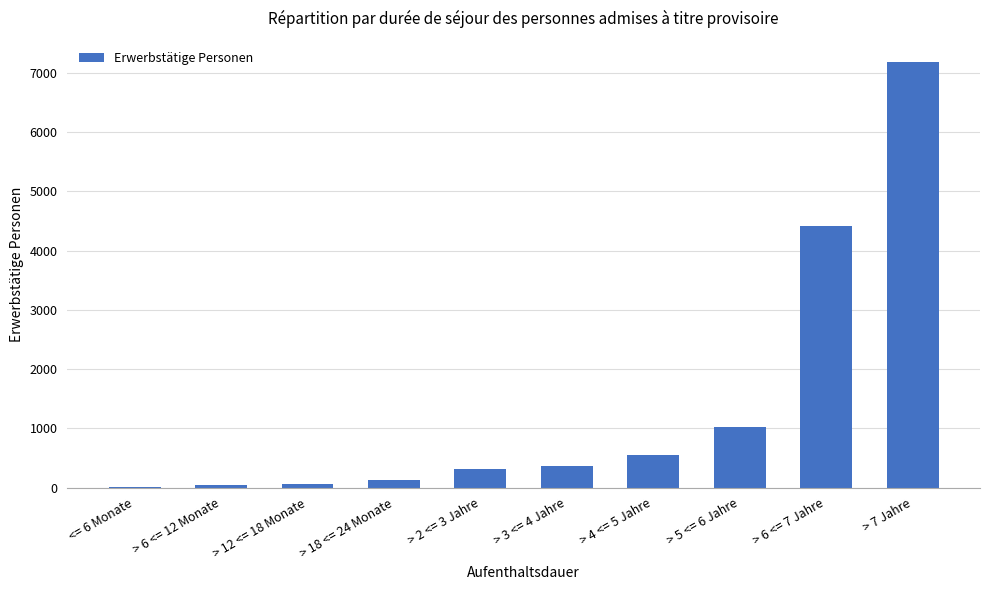

At which label is the value closest to 3594?

> 6 <= 7 Jahre